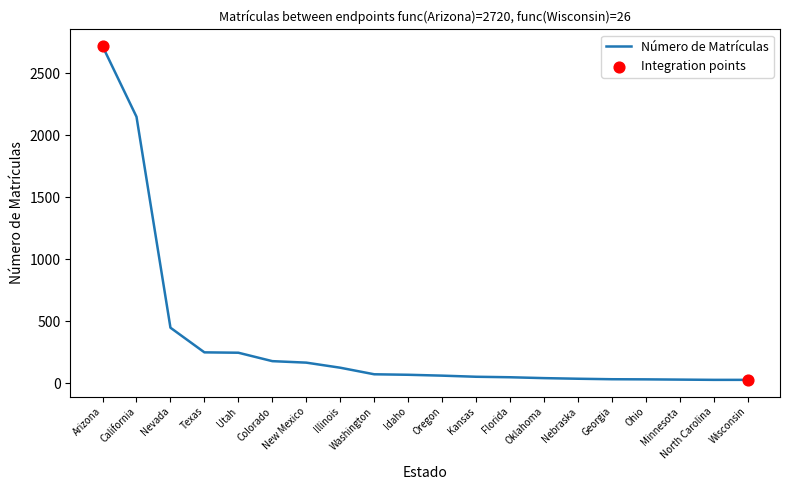

What is the maximum value shown in the chart?

2720